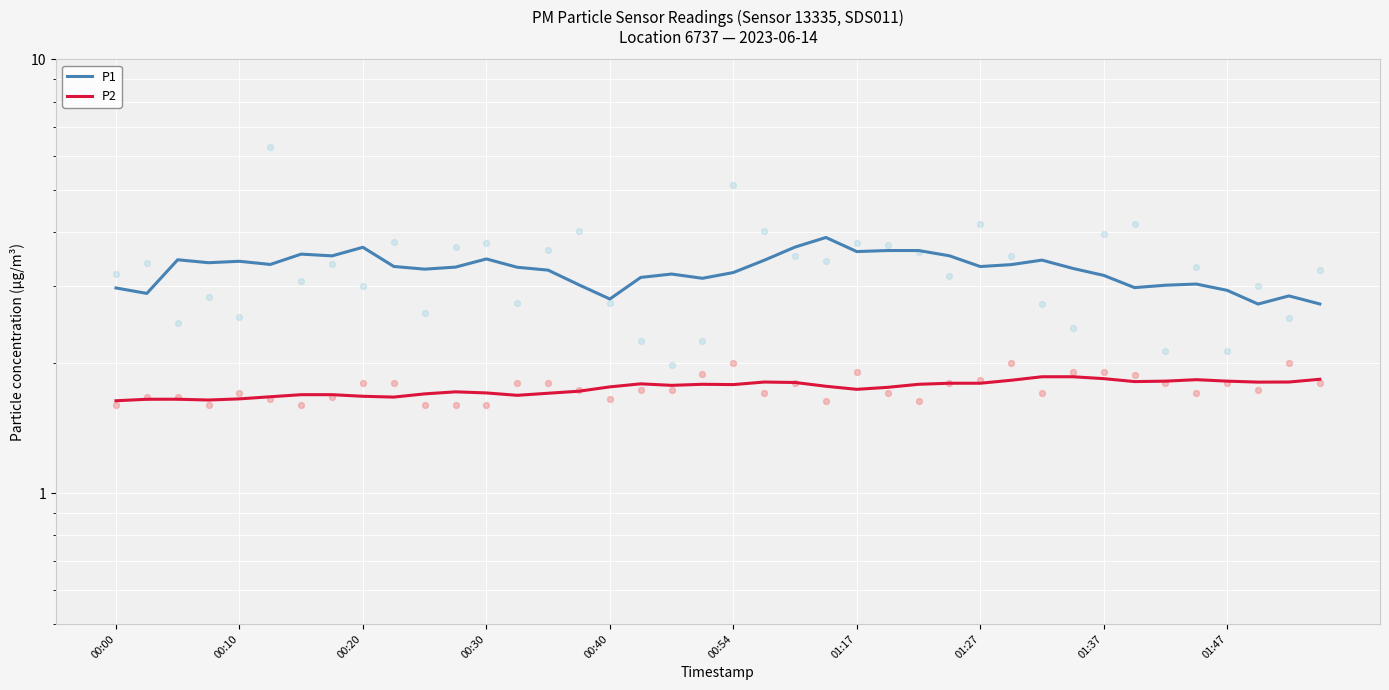

What are all the series names shown in the legend?

P1, P2